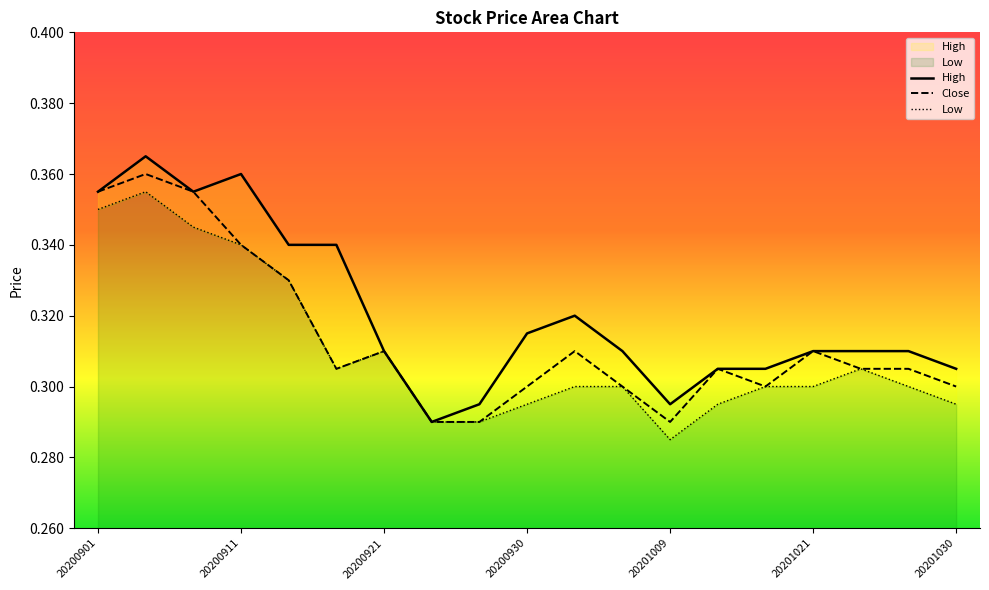

How many lines are shown in the chart?

3